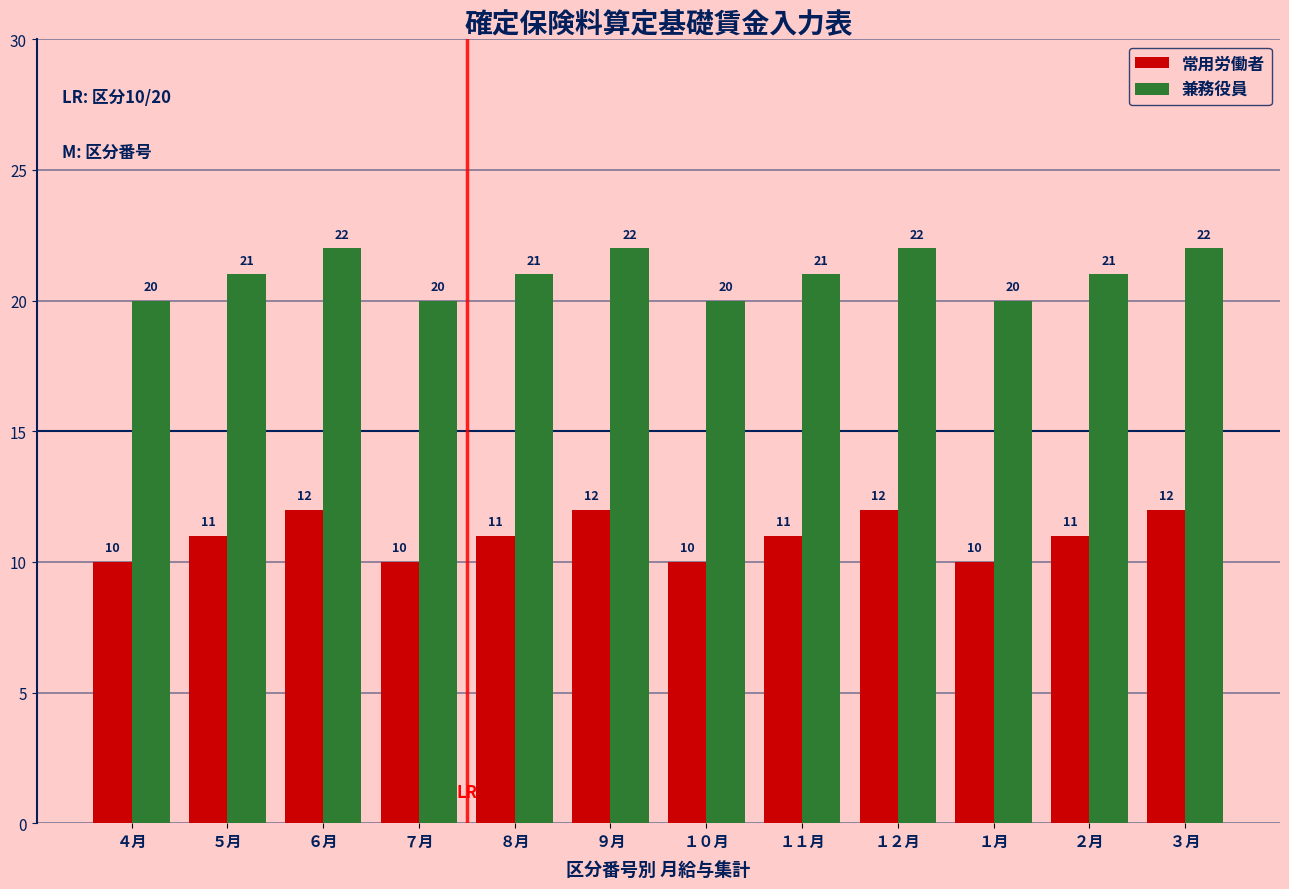

Reading right to left, list all the values displayed in this chart.

常用労働者: 12	11	10	12	11	10	12	11	10	12	11	10
兼務役員: 22	21	20	22	21	20	22	21	20	22	21	20